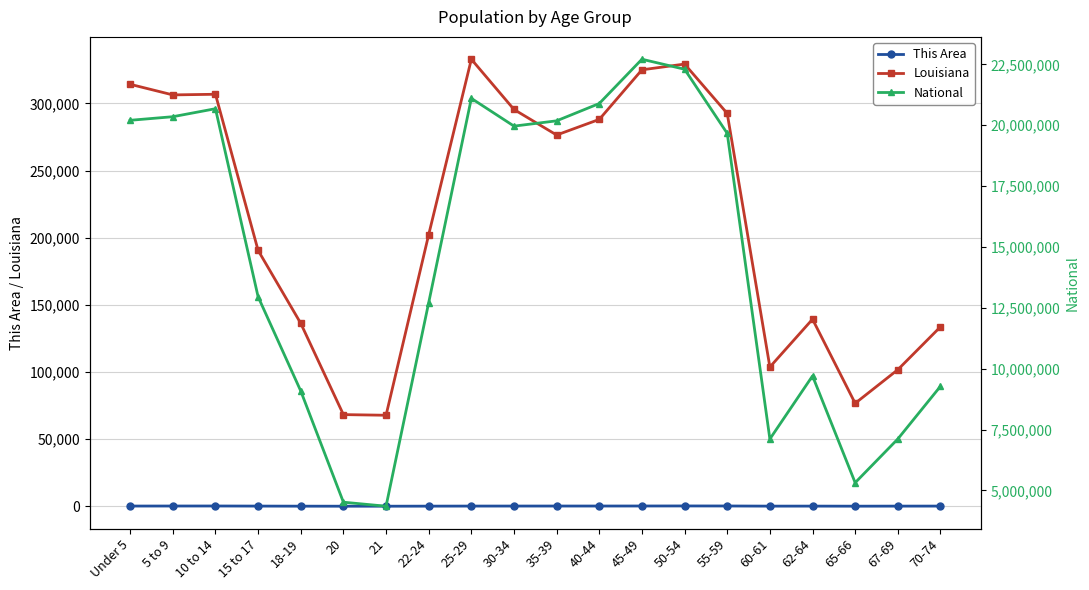

What position from the left is 45-49?

13